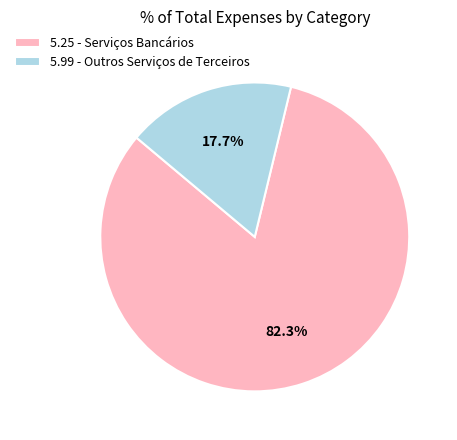

What is the smallest slice in the pie chart?

5.99 - Outros Serviços de Terceiros